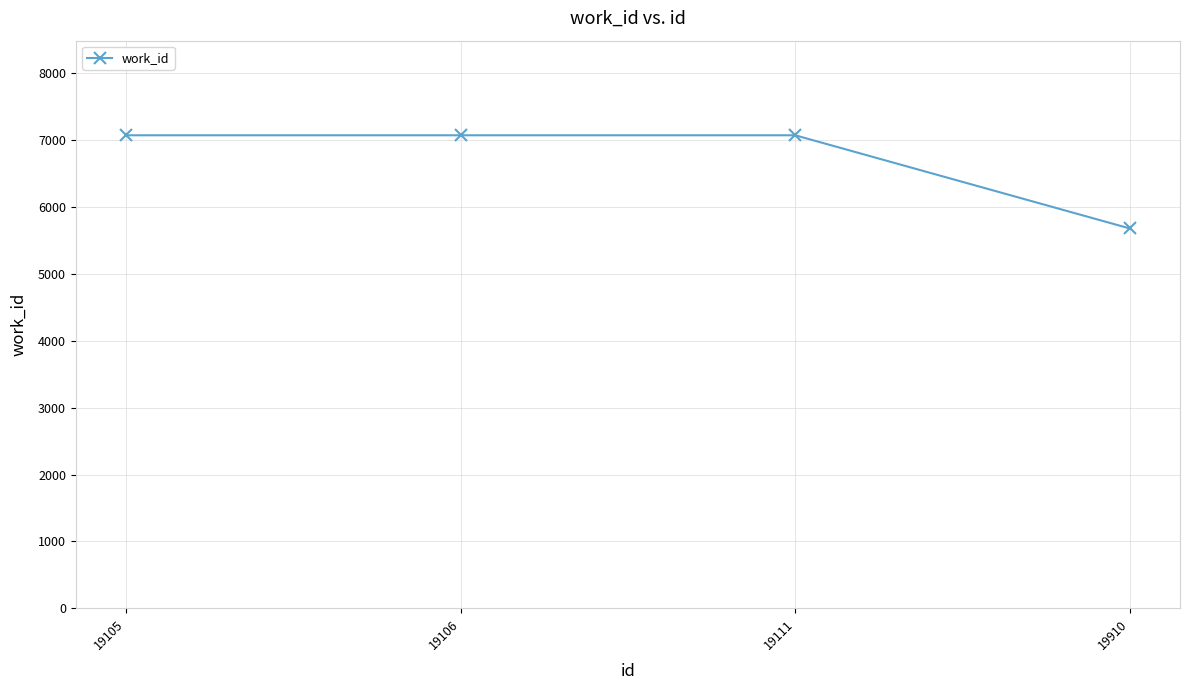

True or false: the data shows 7075 at 19111.

True